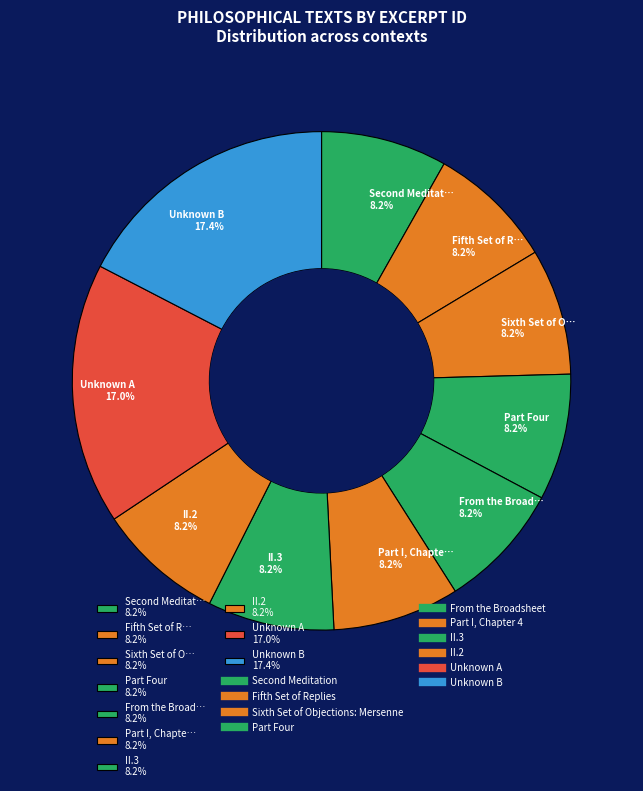

What is the ratio of the value at Unknown A 17.0% to the value at Unknown B 17.4%?

1.0